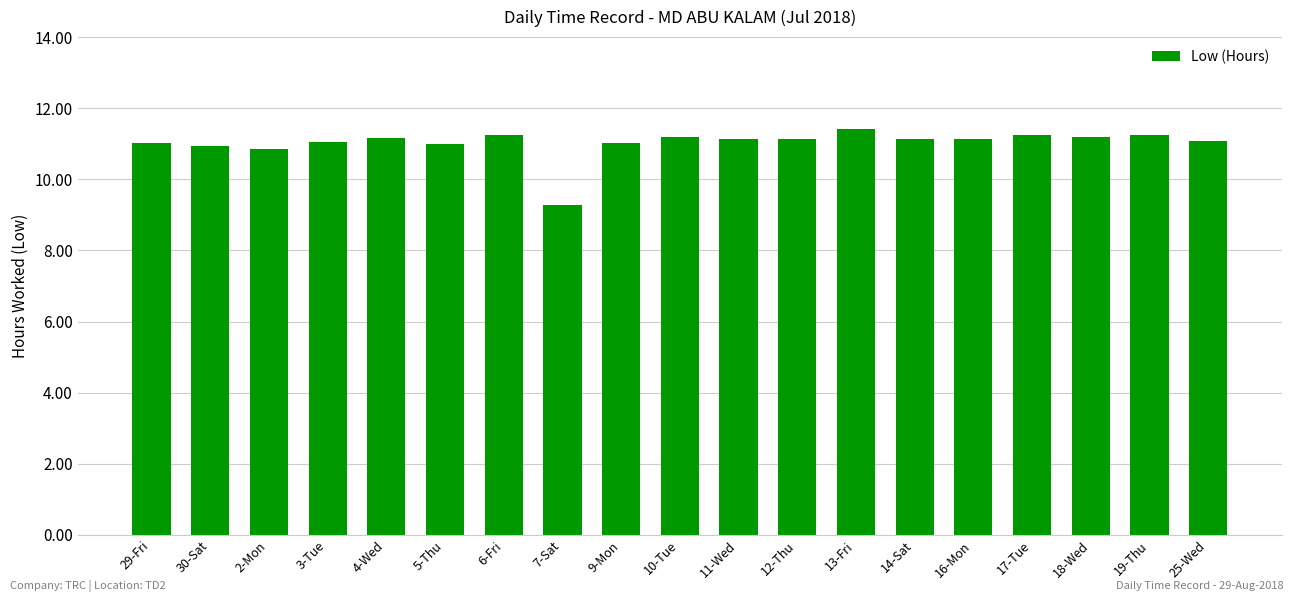

What is the greatest value displayed?

11.4